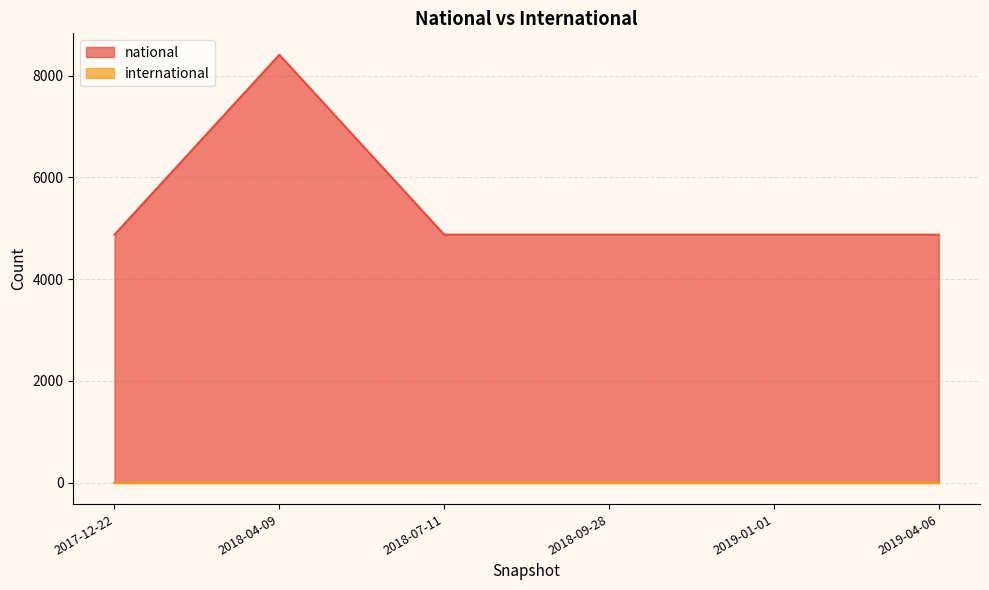

Reading left to right, list all the values displayed in this chart.

4876	8412	4876	4876	4876	4876